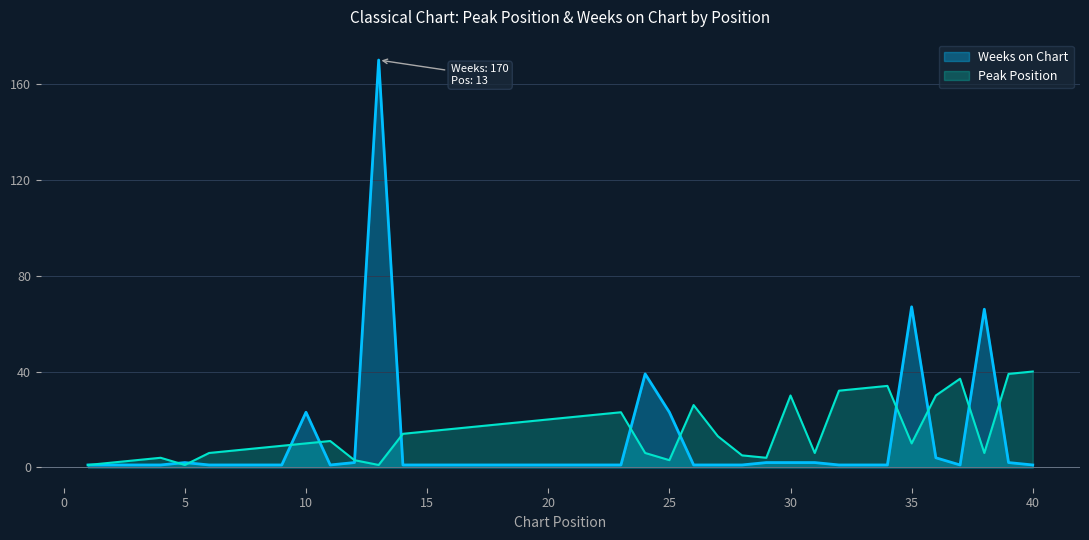

Where is the first local maximum for Weeks on Chart?

5